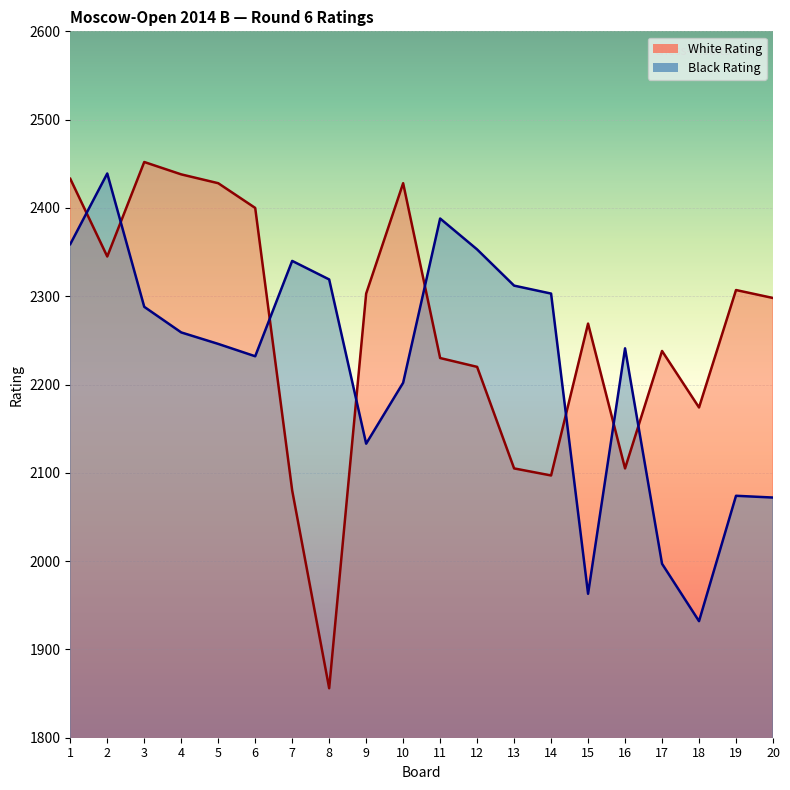

The value of Black Rating at 5 is 1020. True or false?

False